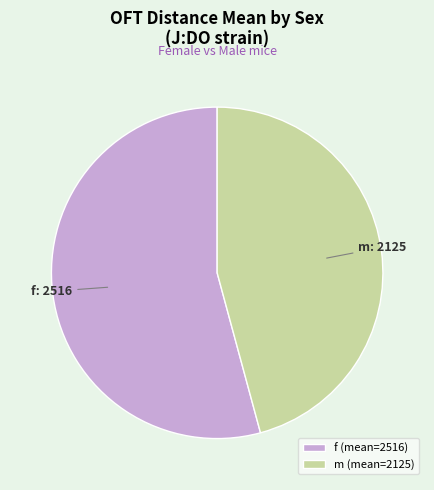

Which has a higher value, m or f?

f